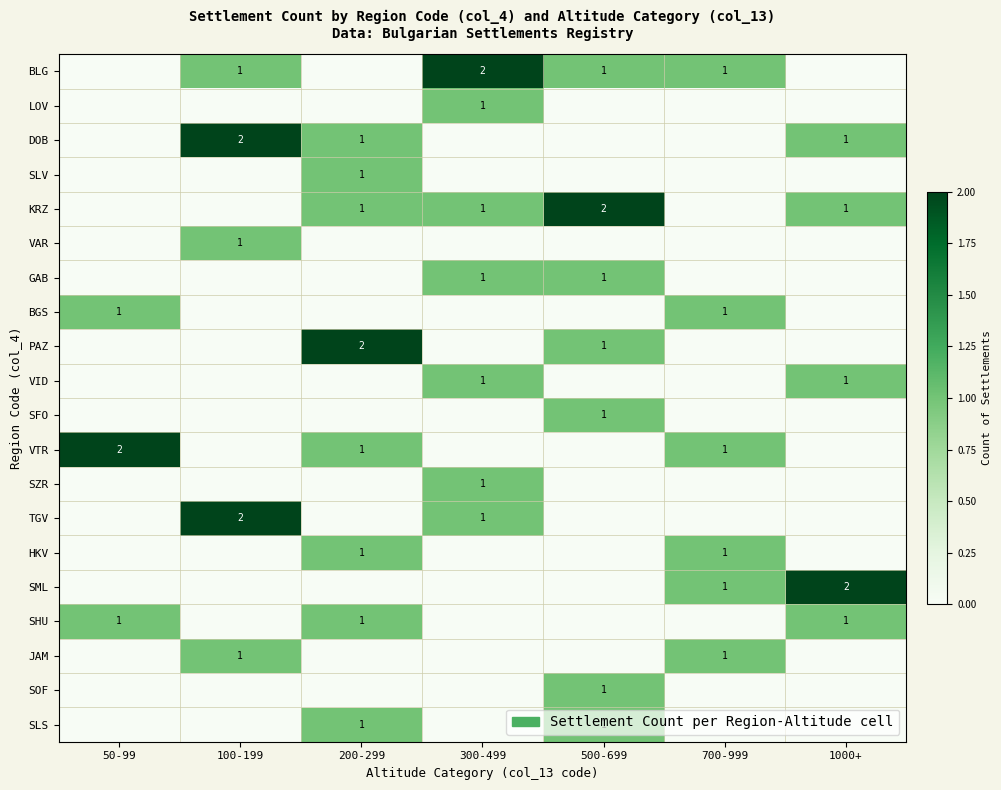

Count the number of data series in this chart.

20